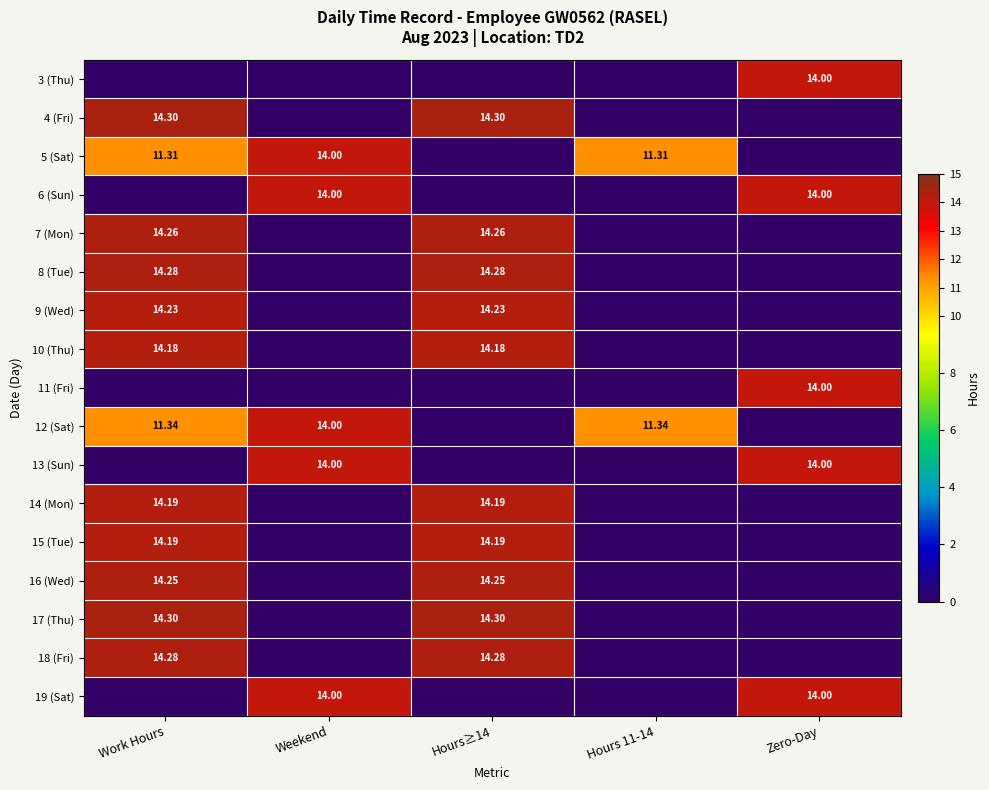

At which category is the sum across all series the highest?

Work Hours